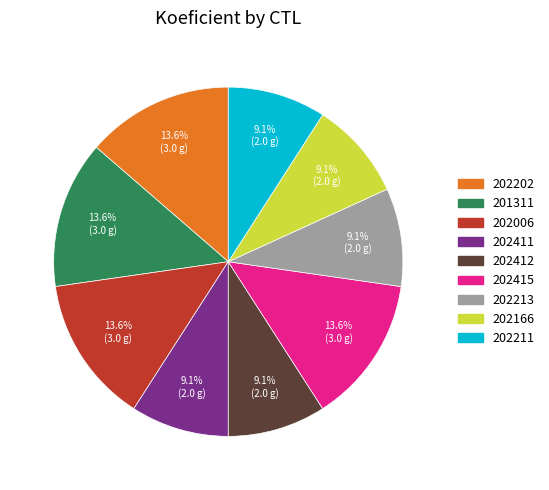

The 202006 slice represents 14% of the pie. True or false?

True